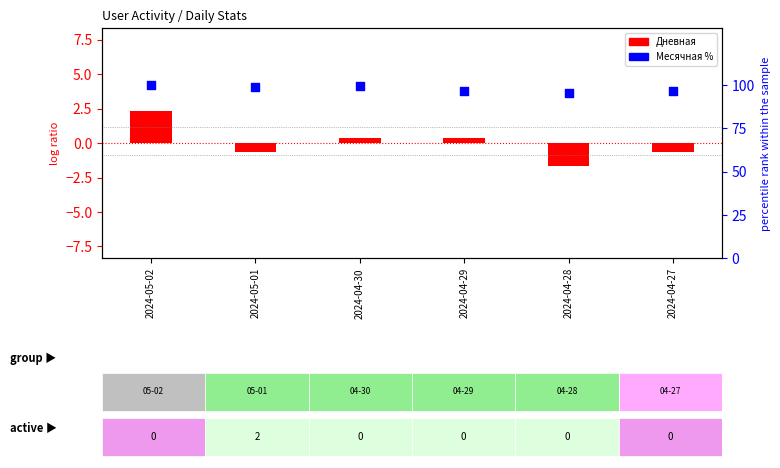

Between 2024-05-01 and 2024-05-02, which is larger?

2024-05-02